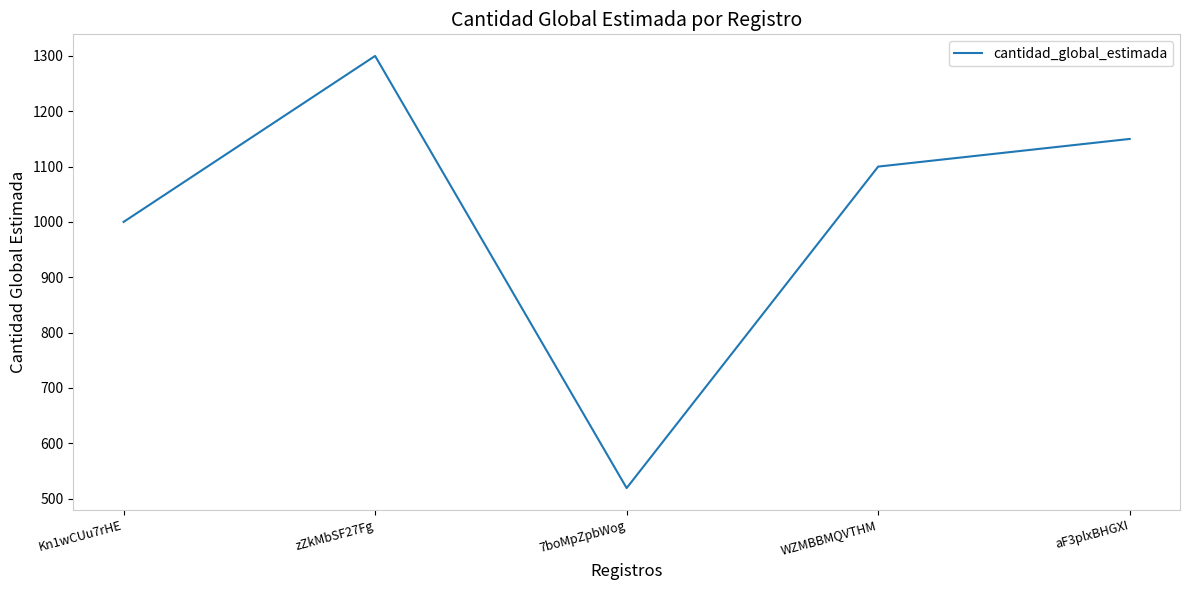

Rank the categories by value from highest to lowest.

zZkMbSF27Fg, aF3plxBHGXI, WZMBBMQVTHM, Kn1wCUu7rHE, 7boMpZpbWog